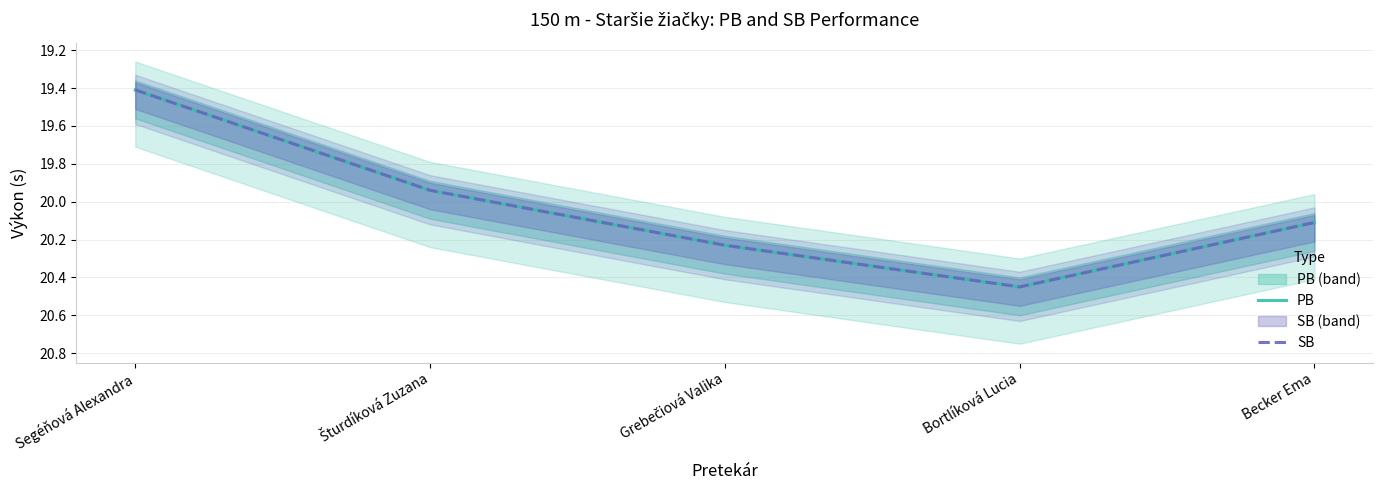

At Becker Ema, list the series in order from smallest to largest.

PB, SB